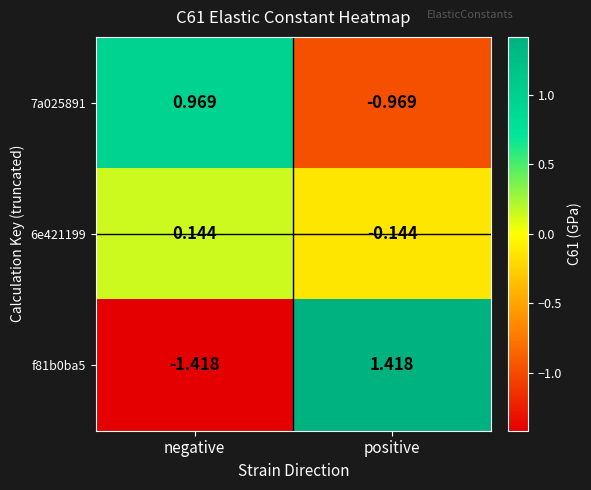

At which label does f81b0ba5 first exceed 1?

positive